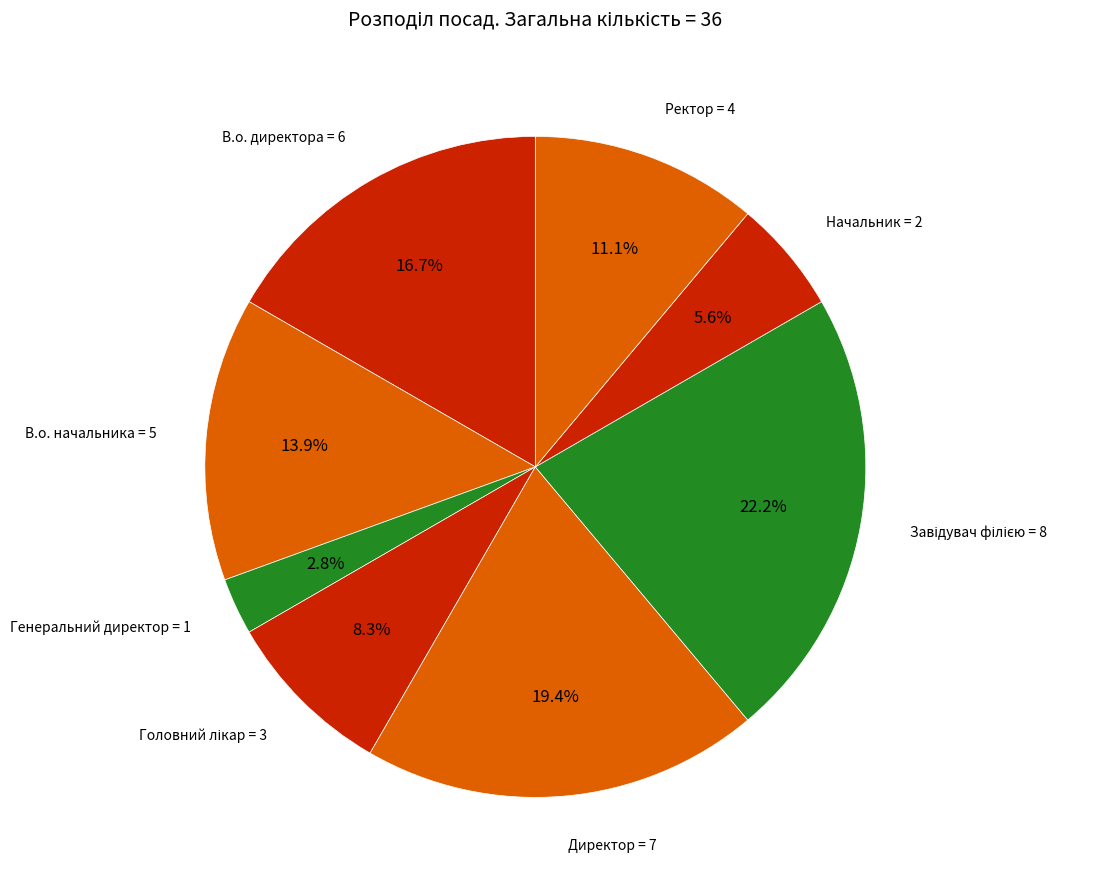

How many slices are in this pie chart?

8